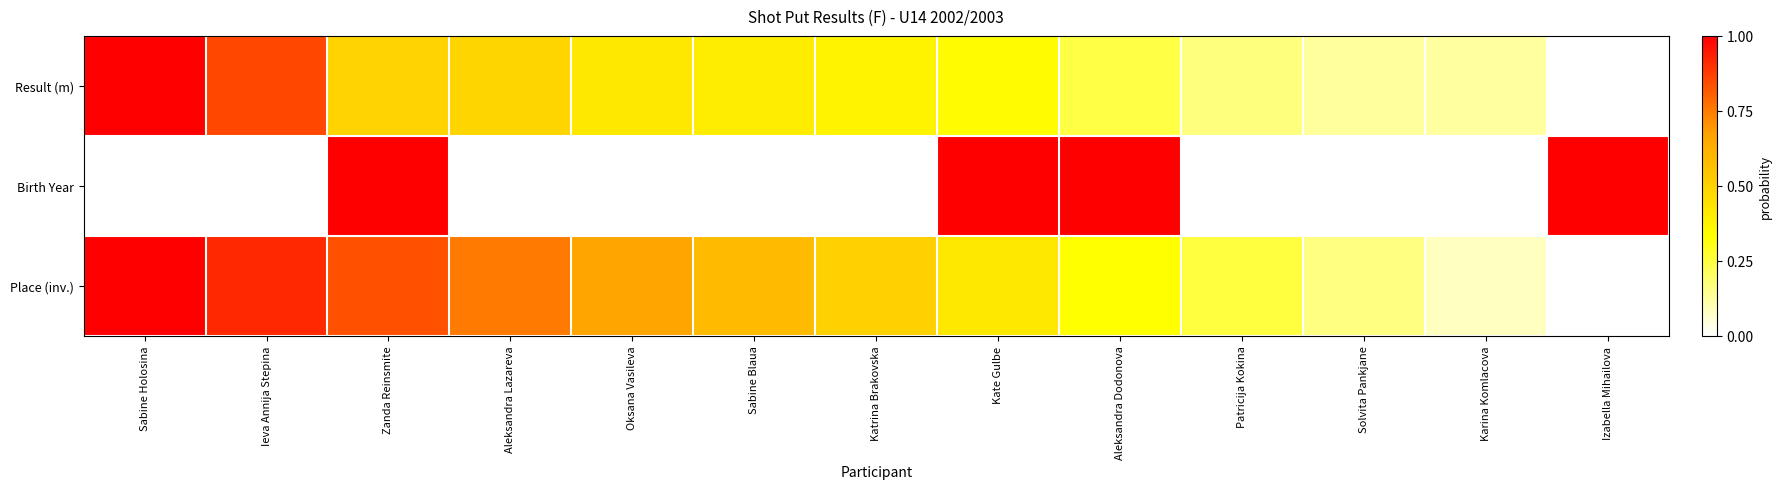

Which series has the widest spread of values?

Result (m)